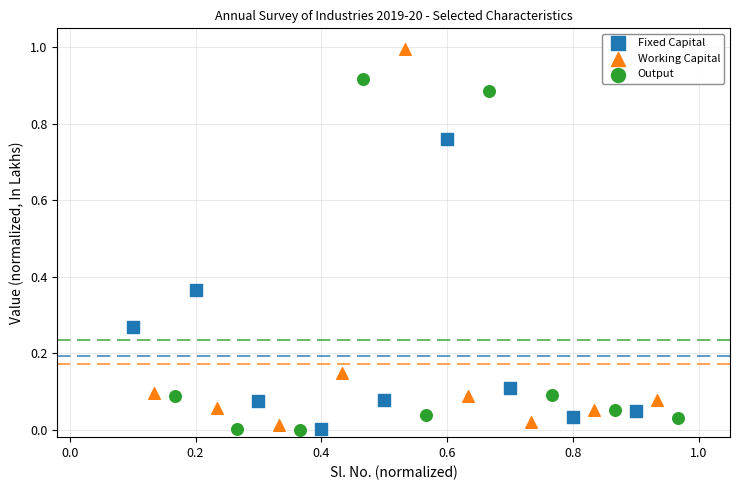

Which series has the largest Y range (max minus min)?

Working Capital